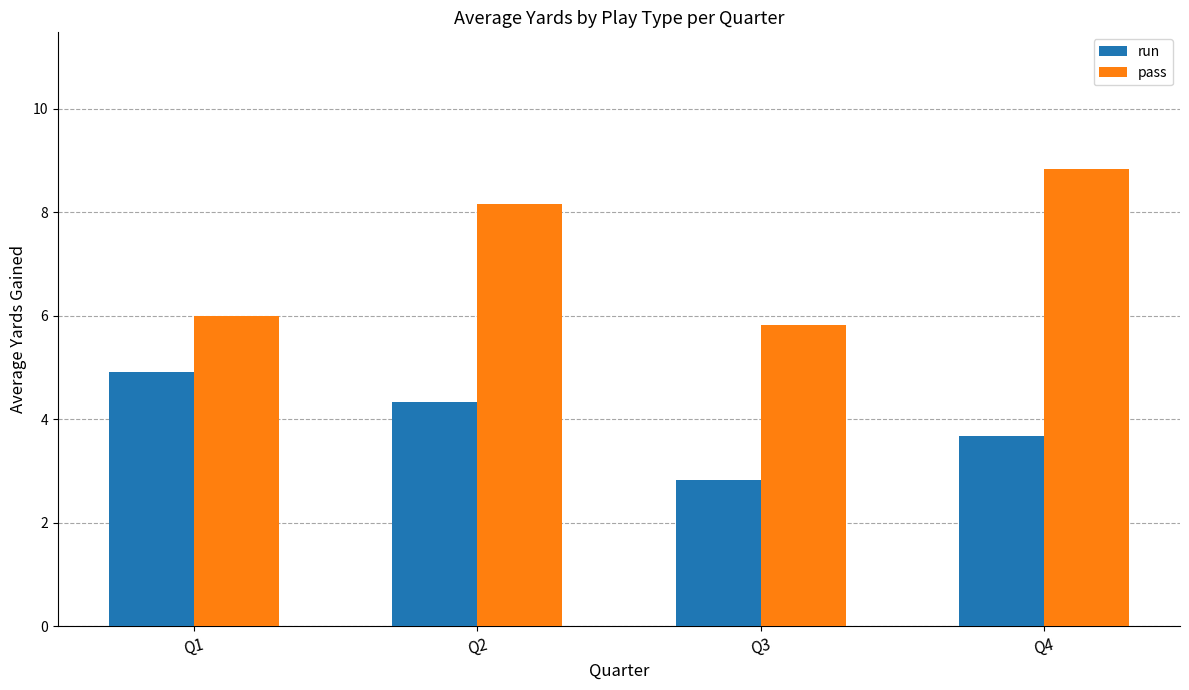

Where does the pass series first go above 8?

Q2